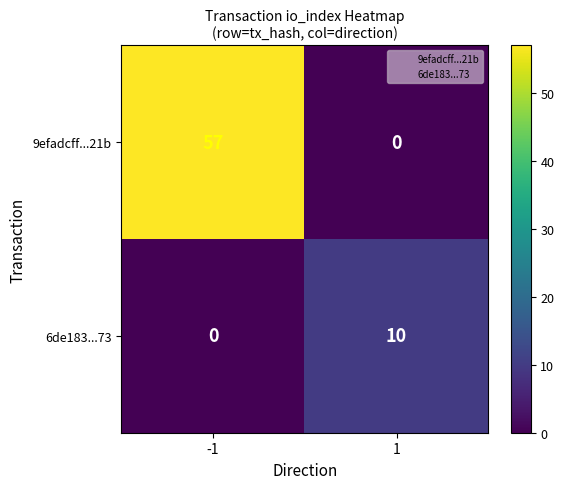

Reading left to right, list all the values displayed in this chart.

9efadcff...21b: -1=57	1=0
6de183...73: -1=0	1=10